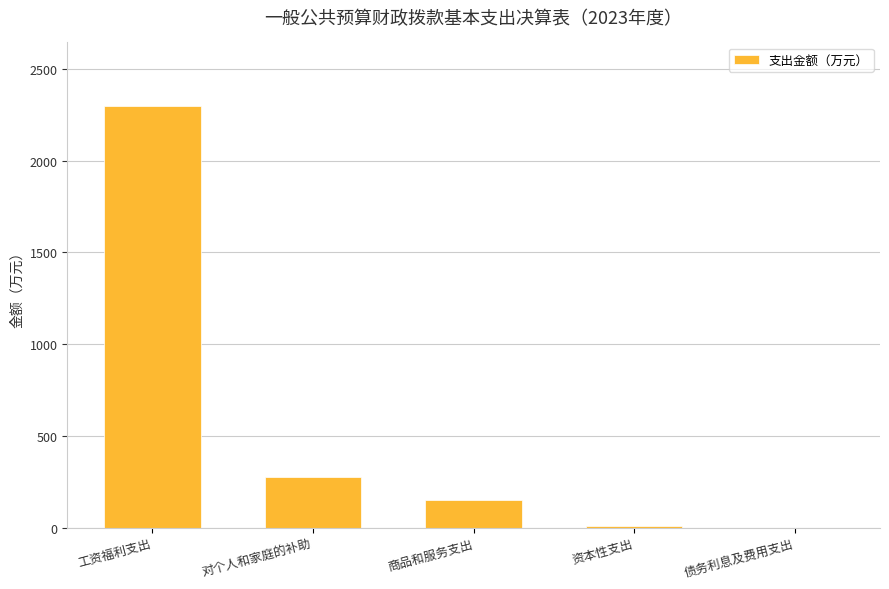

Approximately how many times larger is the value at 工资福利支出 compared to 商品和服务支出?

15.2